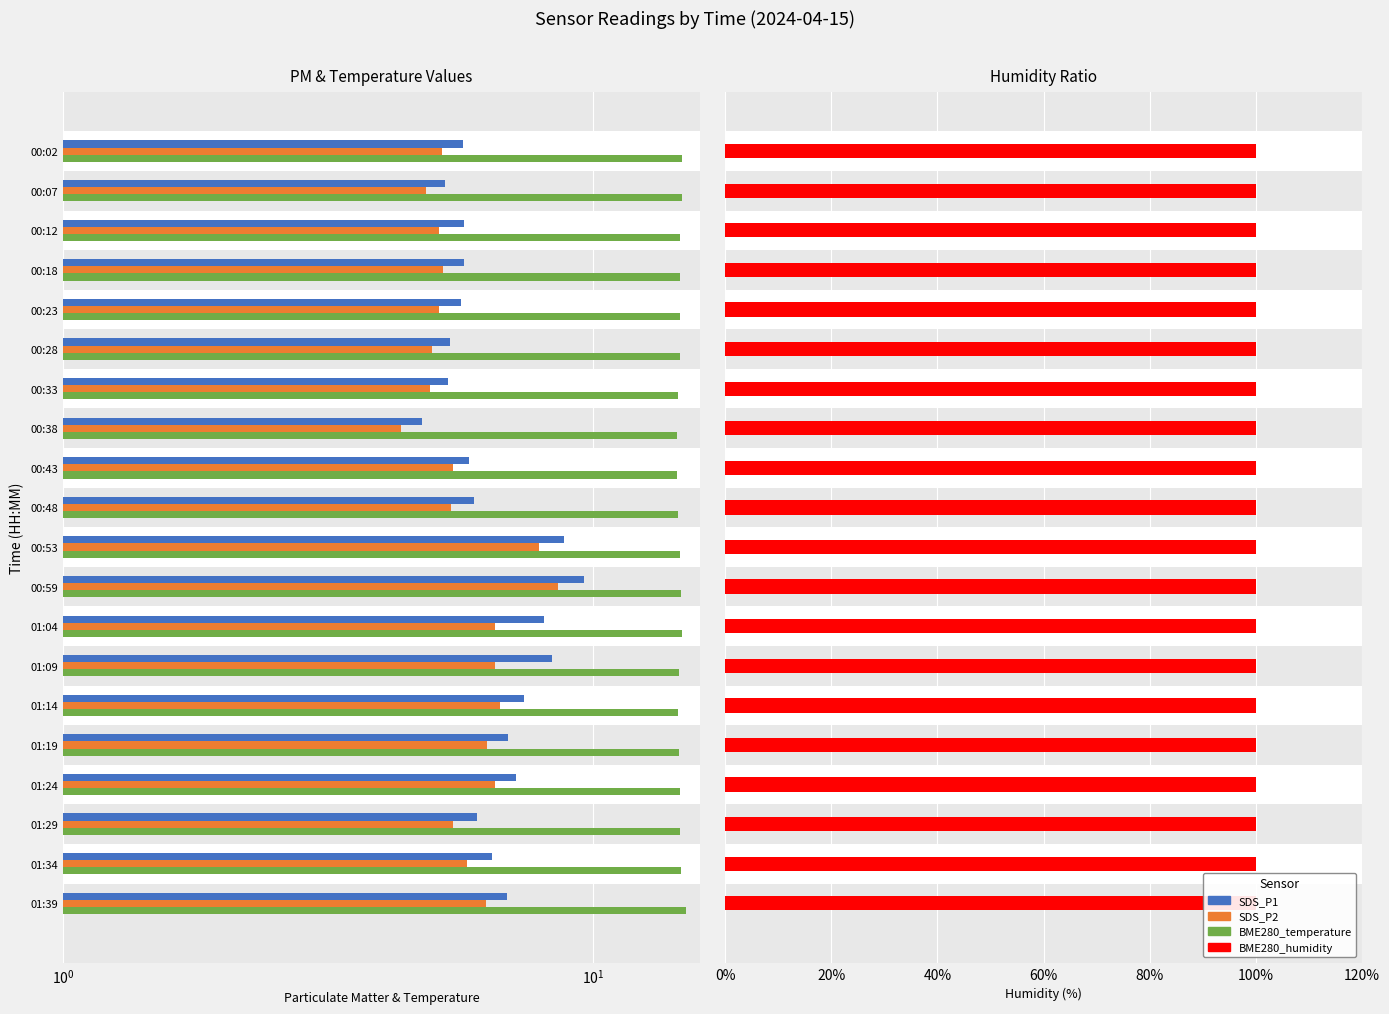

Which series has the largest total across all categories?

BME280_temperature